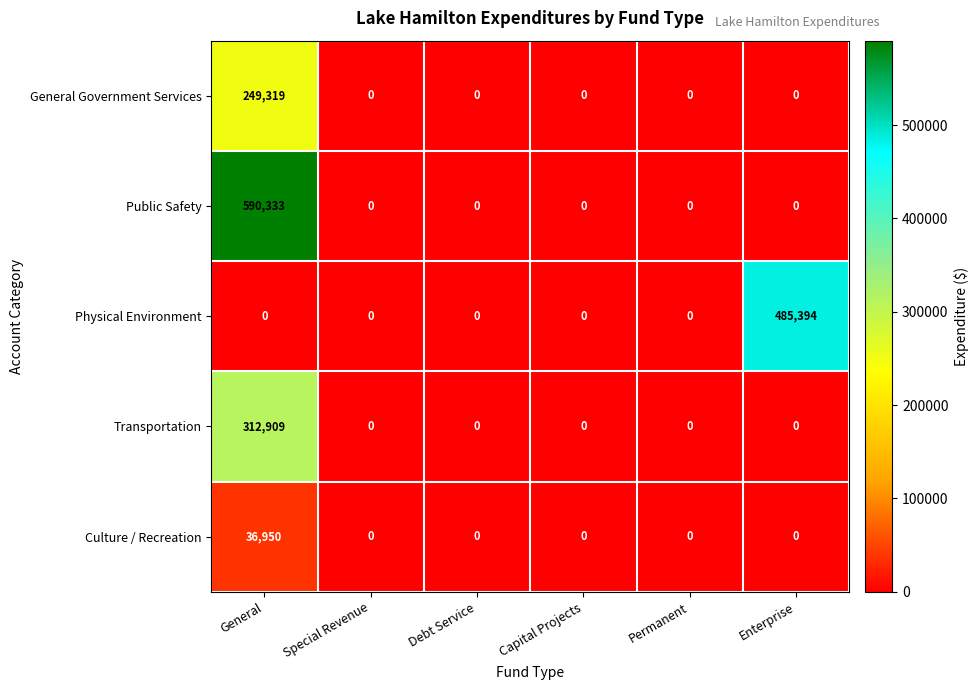

The value of Transportation at Permanent is -146398. True or false?

False